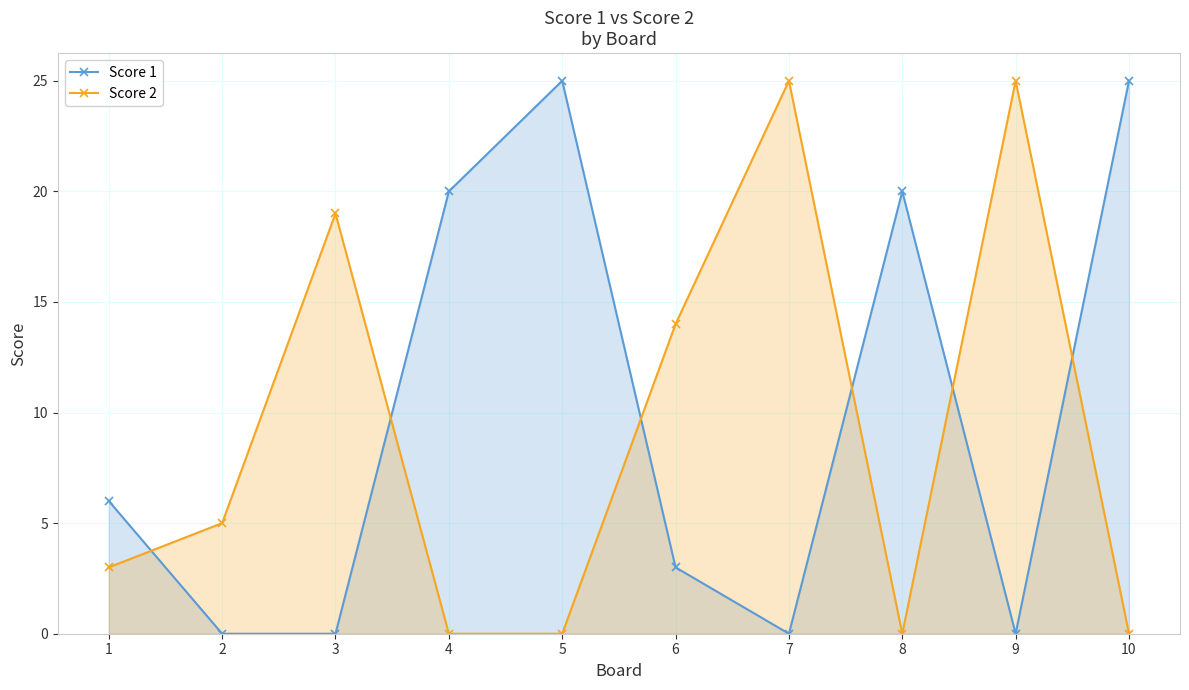

How many series are shown in this chart?

2